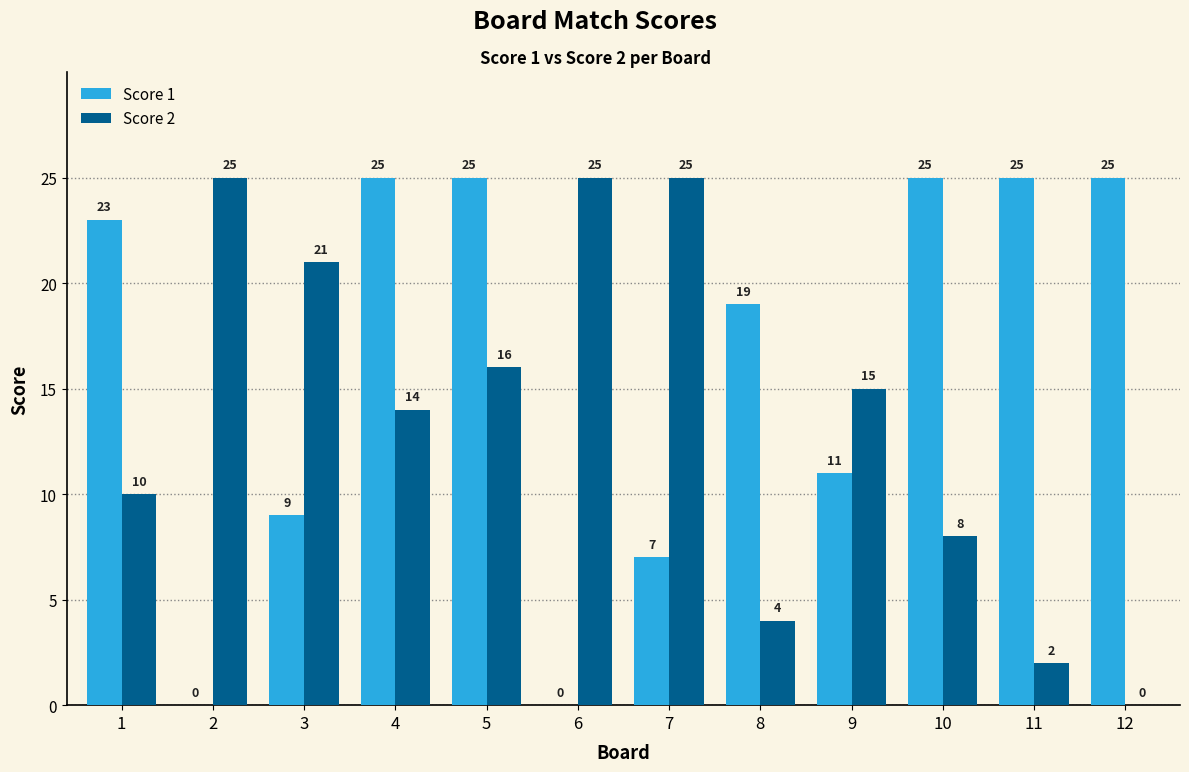

What is the sum of the Score 2 values at 2 and 8?

29